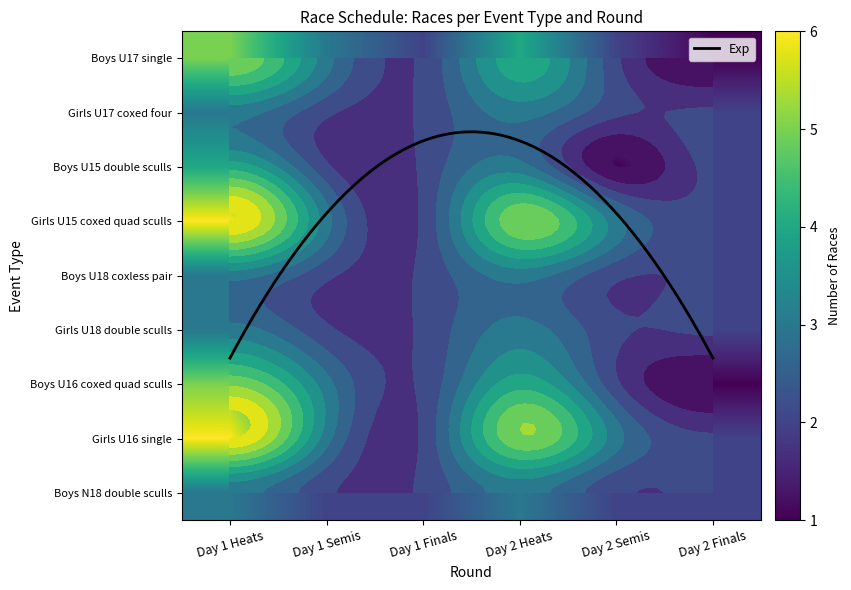

The value of Boys N18 double sculls at Day 1 Finals is 3. True or false?

False